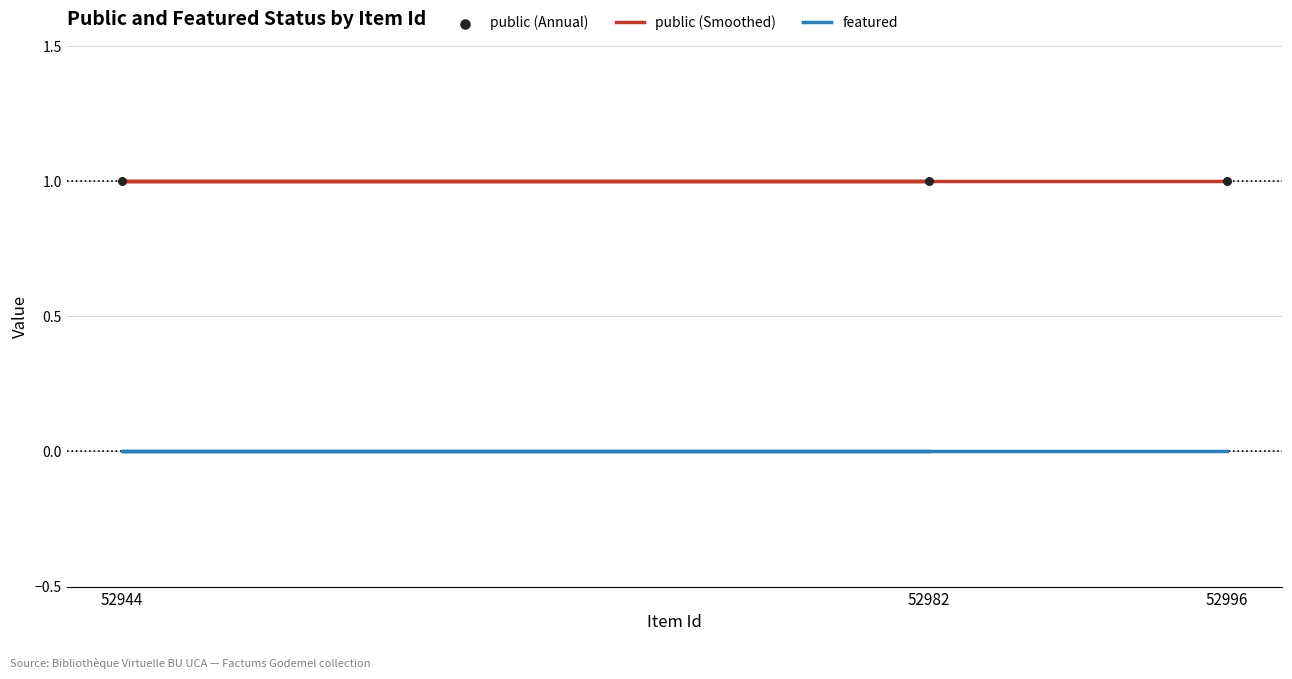

Is the value of public (Smoothed) at 52944 greater than the value of featured at 52996?

Yes